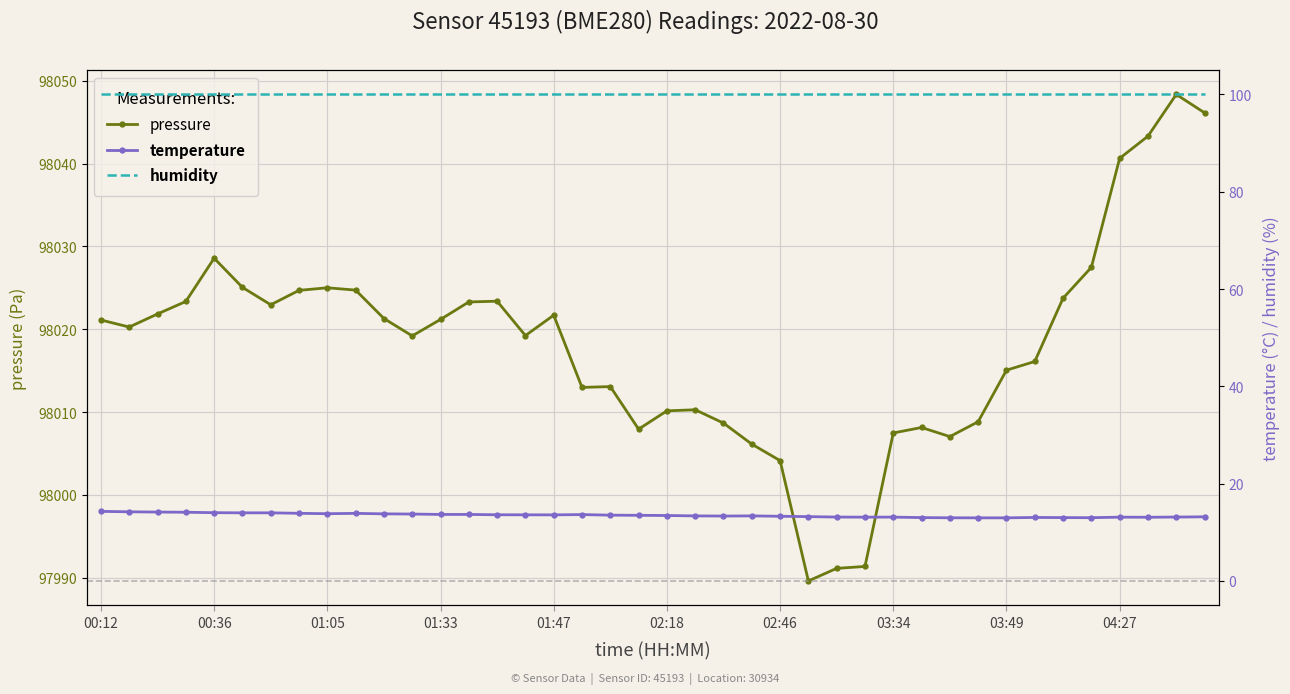

What is the spread (max minus min) of values at 27?

97978.2